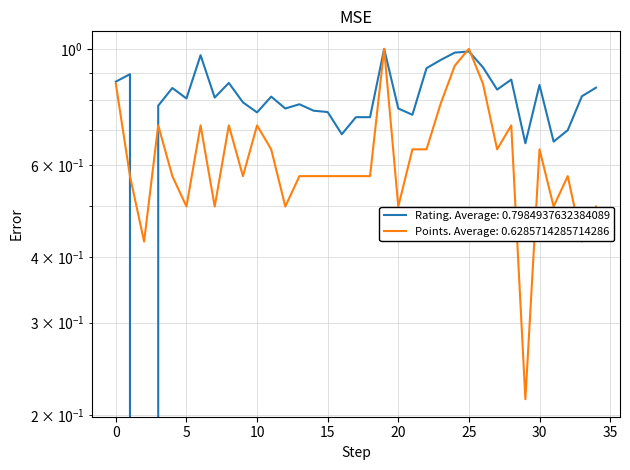

Between 10 and 29, which series saw the biggest shift?

Points